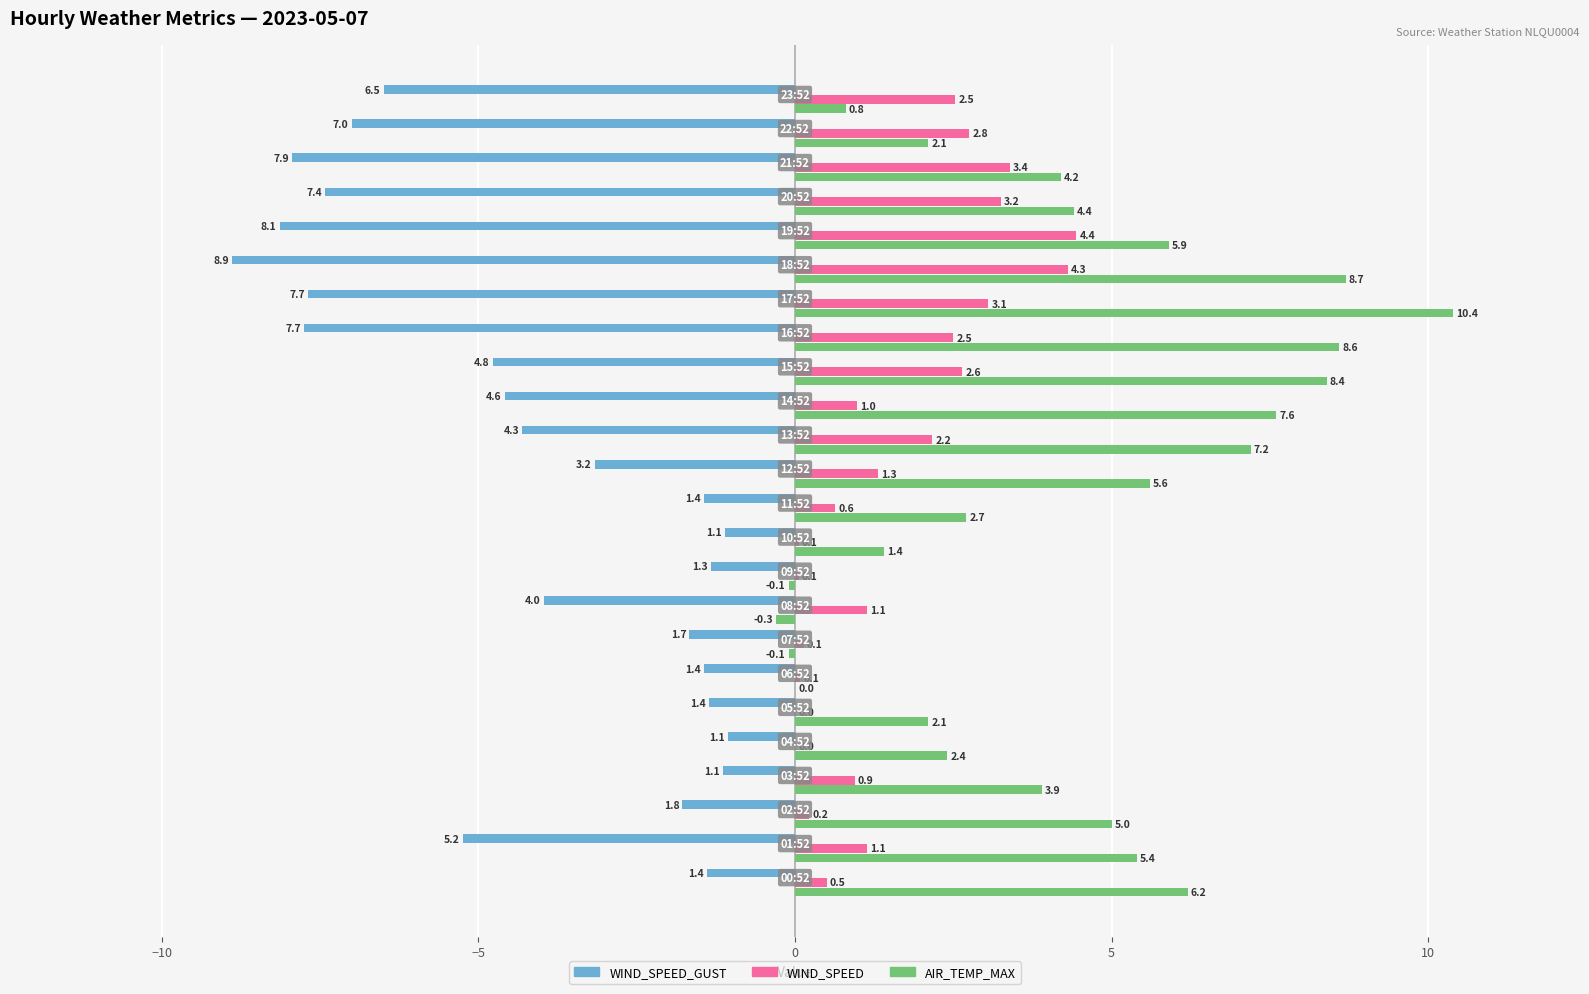

Which series has the largest total across all categories?

AIR_TEMP_MAX